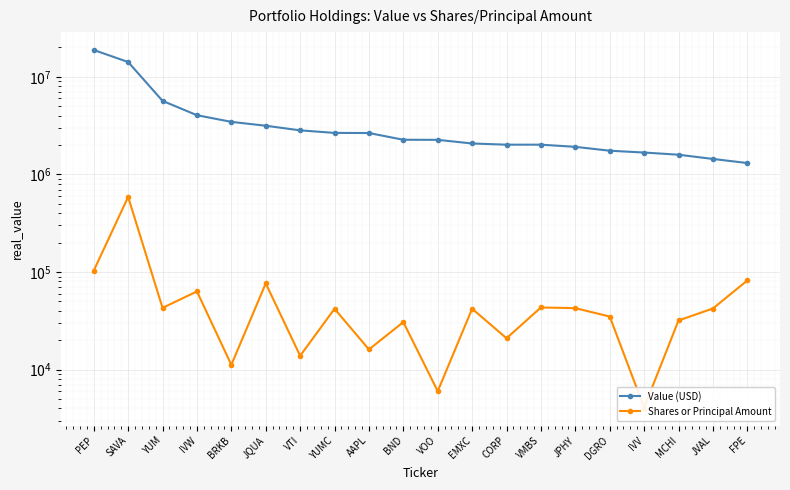

Which series has the largest range (max minus min)?

Value (USD)